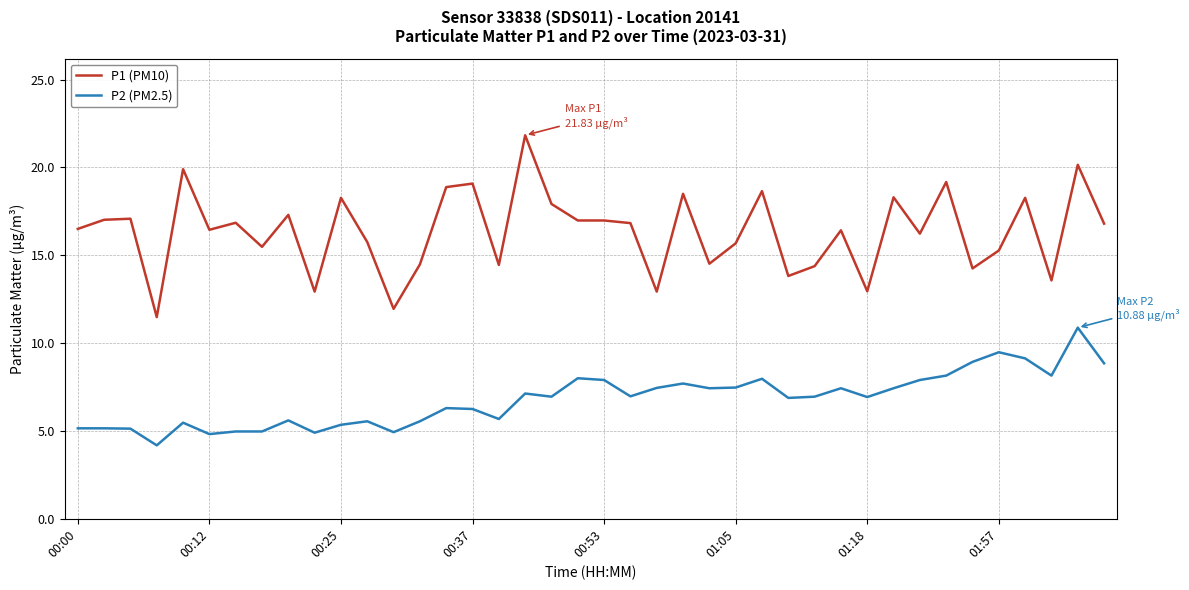

What is the average value of the P2 (PM2.5) series?

6.8